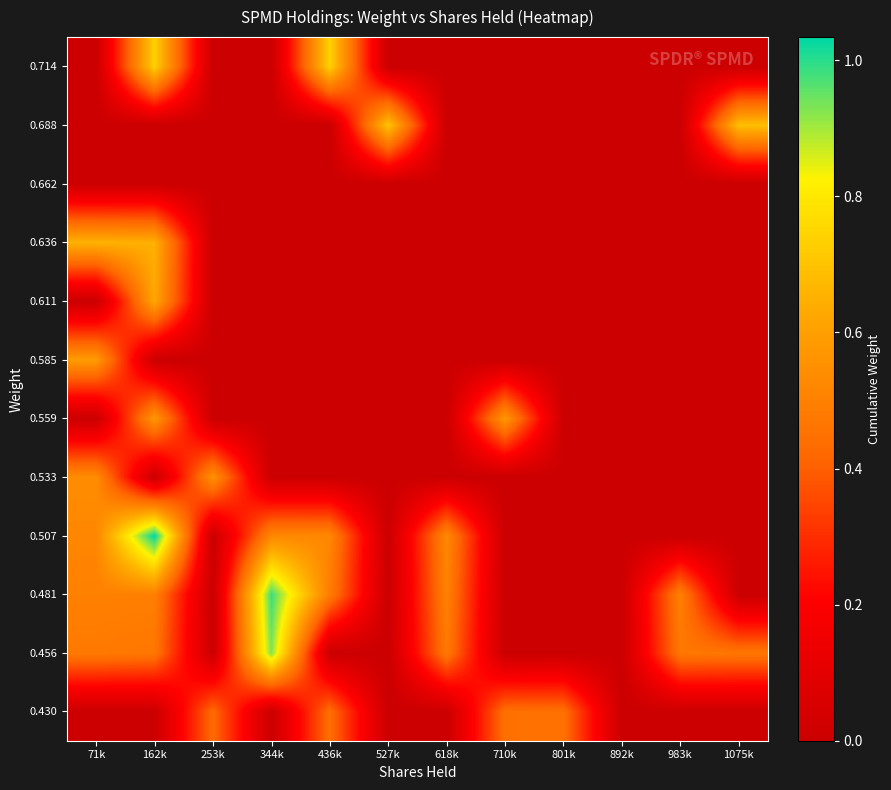

Reading right to left, transcribe all the data shown in this chart.

0.430: 1075k=0.0	983k=0.0	892k=0.0	801k=0.5	710k=0.4	618k=0.0	527k=0.0	436k=0.4	344k=0.0	253k=0.4	162k=0.0	71k=0.0
0.456: 1075k=0.5	983k=0.5	892k=0.0	801k=0.0	710k=0.0	618k=0.5	527k=0.0	436k=0.0	344k=0.9	253k=0.0	162k=0.5	71k=0.5
0.481: 1075k=0.0	983k=0.5	892k=0.0	801k=0.0	710k=0.0	618k=0.5	527k=0.0	436k=0.5	344k=1.0	253k=0.0	162k=0.5	71k=0.5
0.507: 1075k=0.0	983k=0.0	892k=0.0	801k=0.0	710k=0.0	618k=0.5	527k=0.0	436k=0.5	344k=0.5	253k=0.0	162k=1.0	71k=0.5
0.533: 1075k=0.0	983k=0.0	892k=0.0	801k=0.0	710k=0.0	618k=0.0	527k=0.0	436k=0.0	344k=0.0	253k=0.6	162k=0.0	71k=0.5
0.559: 1075k=0.0	983k=0.0	892k=0.0	801k=0.0	710k=0.6	618k=0.0	527k=0.0	436k=0.0	344k=0.0	253k=0.0	162k=0.6	71k=0.0
0.585: 1075k=0.0	983k=0.0	892k=0.0	801k=0.0	710k=0.0	618k=0.0	527k=0.0	436k=0.0	344k=0.0	253k=0.0	162k=0.0	71k=0.6
0.611: 1075k=0.0	983k=0.0	892k=0.0	801k=0.0	710k=0.0	618k=0.0	527k=0.0	436k=0.0	344k=0.0	253k=0.0	162k=0.6	71k=0.0
0.636: 1075k=0.0	983k=0.0	892k=0.0	801k=0.0	710k=0.0	618k=0.0	527k=0.0	436k=0.0	344k=0.0	253k=0.0	162k=0.6	71k=0.7
0.662: 1075k=0.0	983k=0.0	892k=0.0	801k=0.0	710k=0.0	618k=0.0	527k=0.0	436k=0.0	344k=0.0	253k=0.0	162k=0.0	71k=0.0
0.688: 1075k=0.7	983k=0.0	892k=0.0	801k=0.0	710k=0.0	618k=0.0	527k=0.7	436k=0.0	344k=0.0	253k=0.0	162k=0.0	71k=0.0
0.714: 1075k=0.0	983k=0.0	892k=0.0	801k=0.0	710k=0.0	618k=0.0	527k=0.0	436k=0.7	344k=0.0	253k=0.0	162k=0.7	71k=0.0